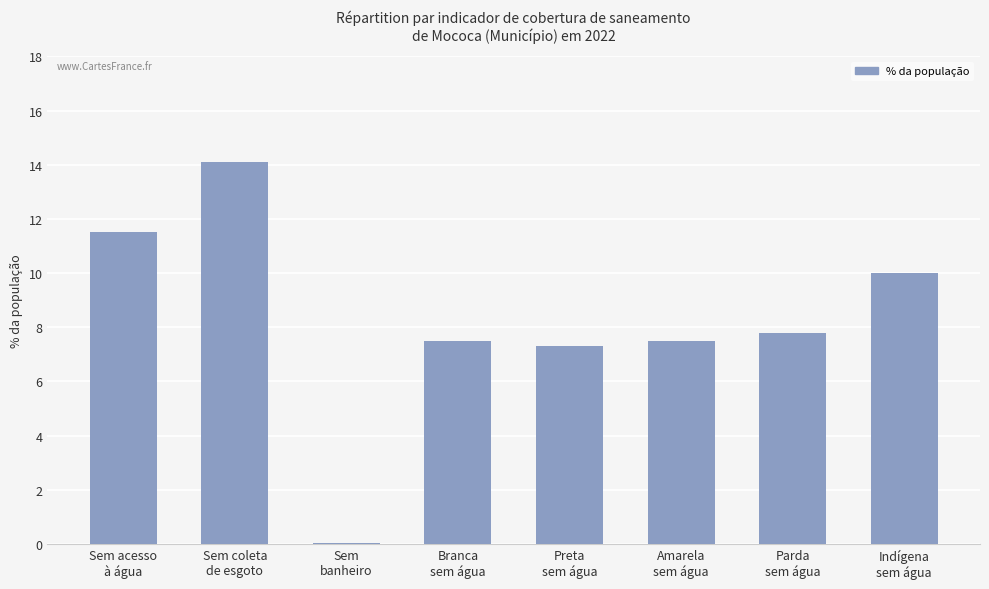

What is the maximum value shown in the chart?

14.1